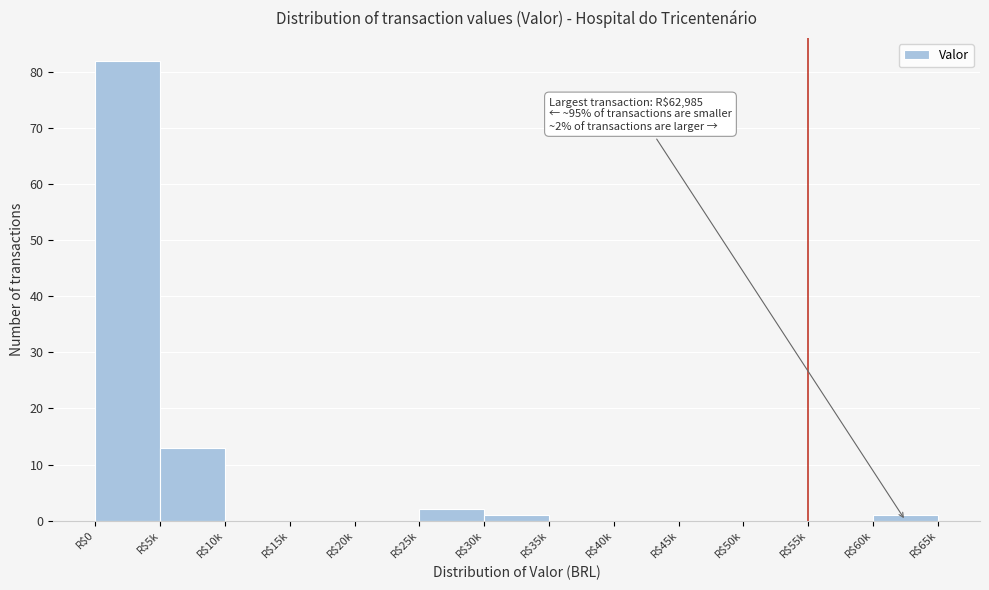

Is it true that the value at R$40k is 0?

True